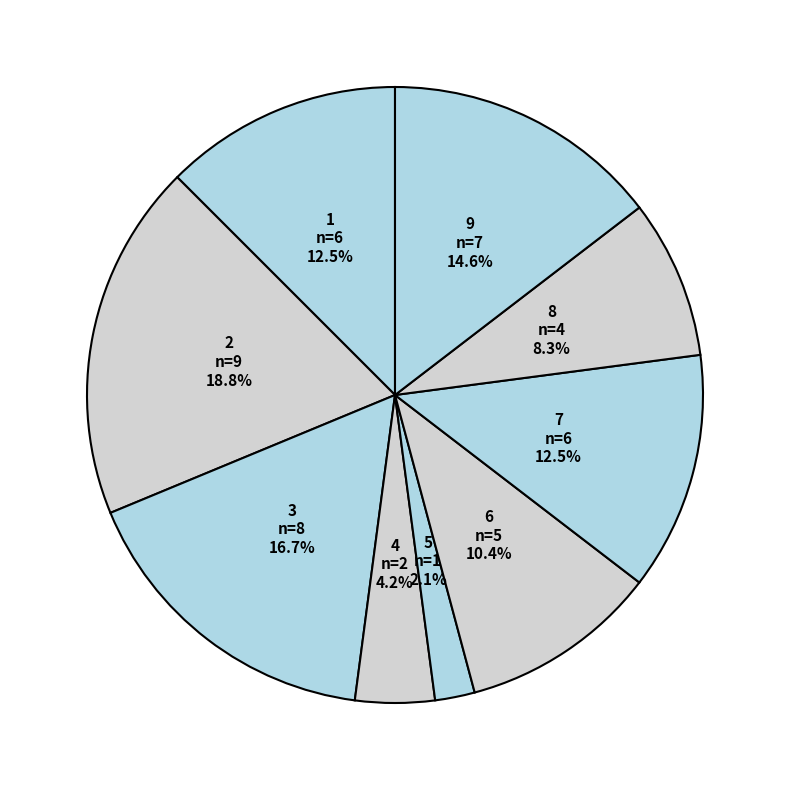

How many segments does this pie chart have?

9